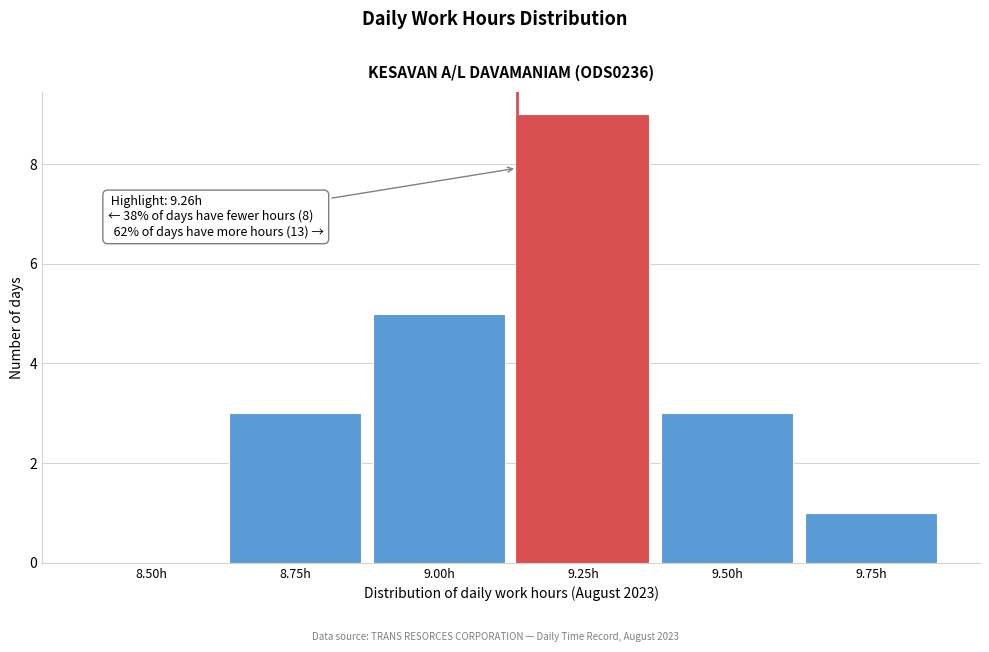

Reading left to right, extract all data points from this chart.

8.50h=0	8.75h=3	9.00h=5	9.25h=9	9.50h=3	9.75h=1